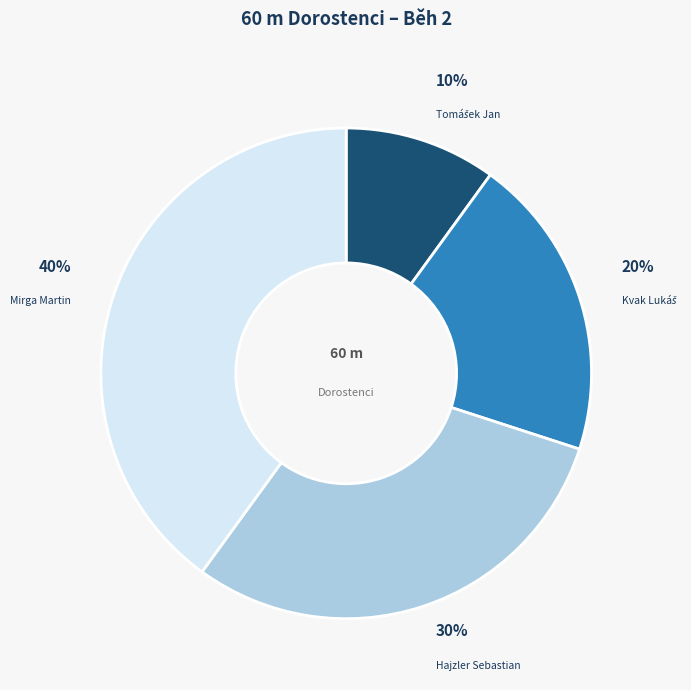

To the nearest percent, what is the combined percentage of Mirga Martin and Hajzler Sebastian?

70%